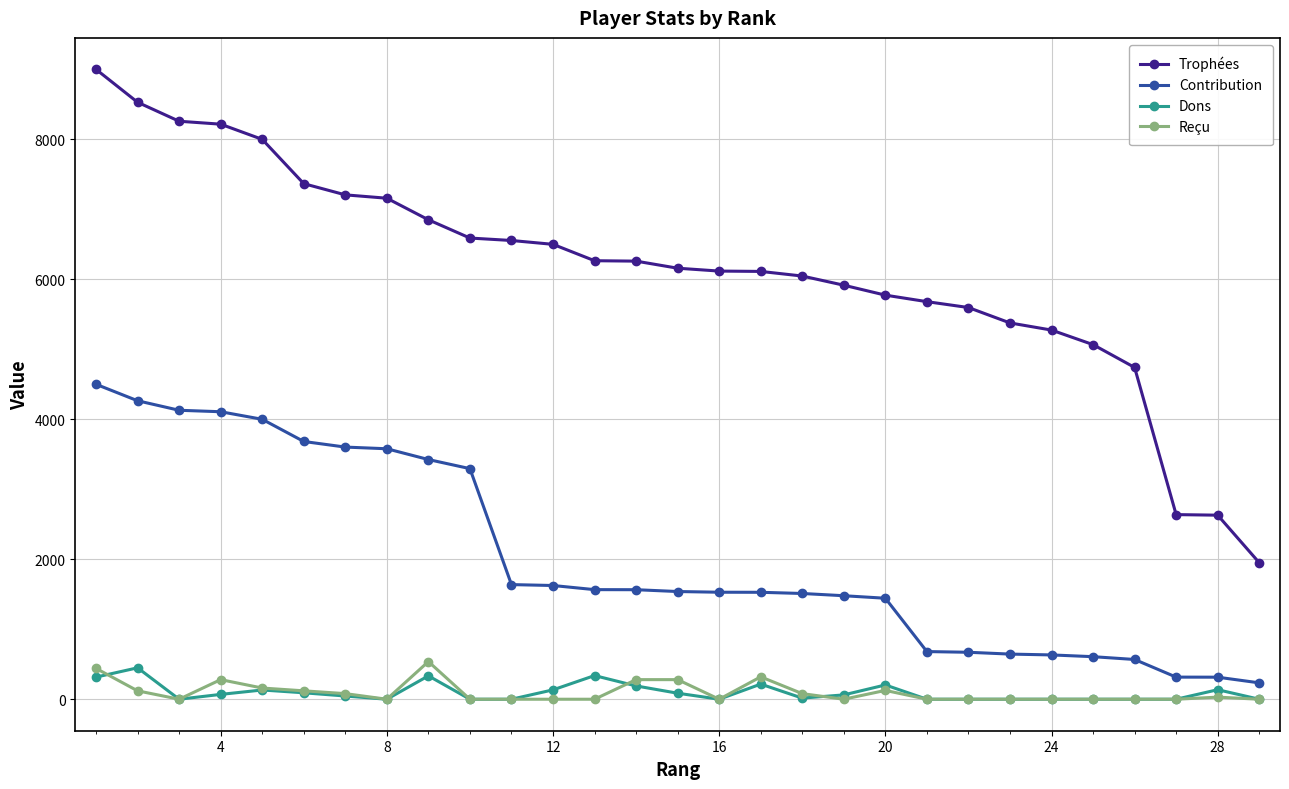

True or false: Trophées and Contribution cross at least once.

False